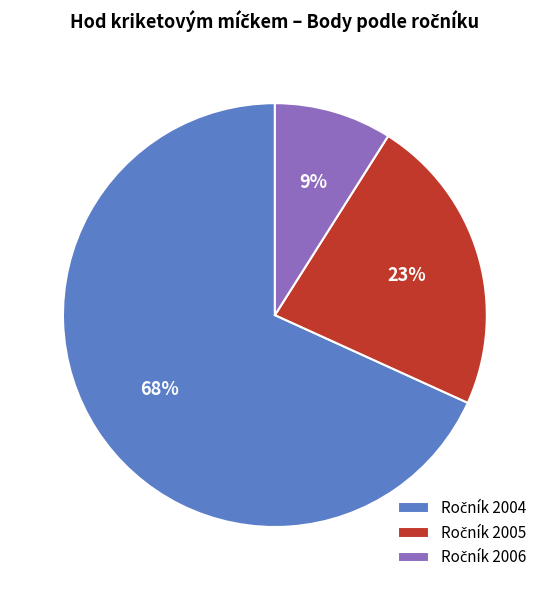

Does any single category account for the majority?

Yes